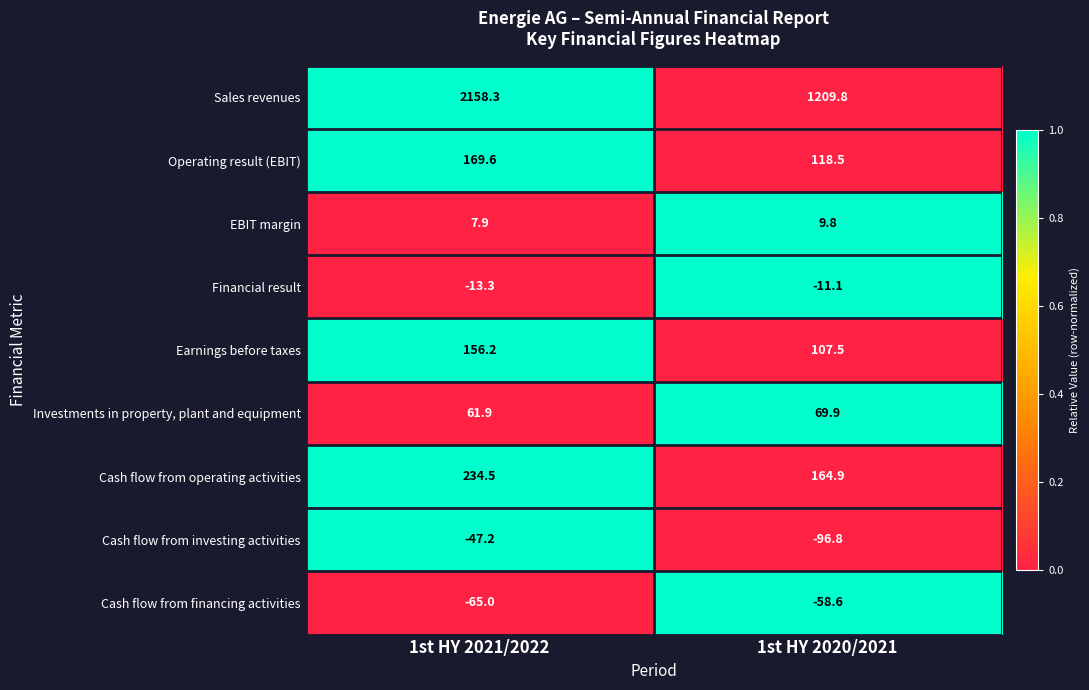

List the labels in order of EBIT margin value, smallest first.

1st HY 2021/2022, 1st HY 2020/2021